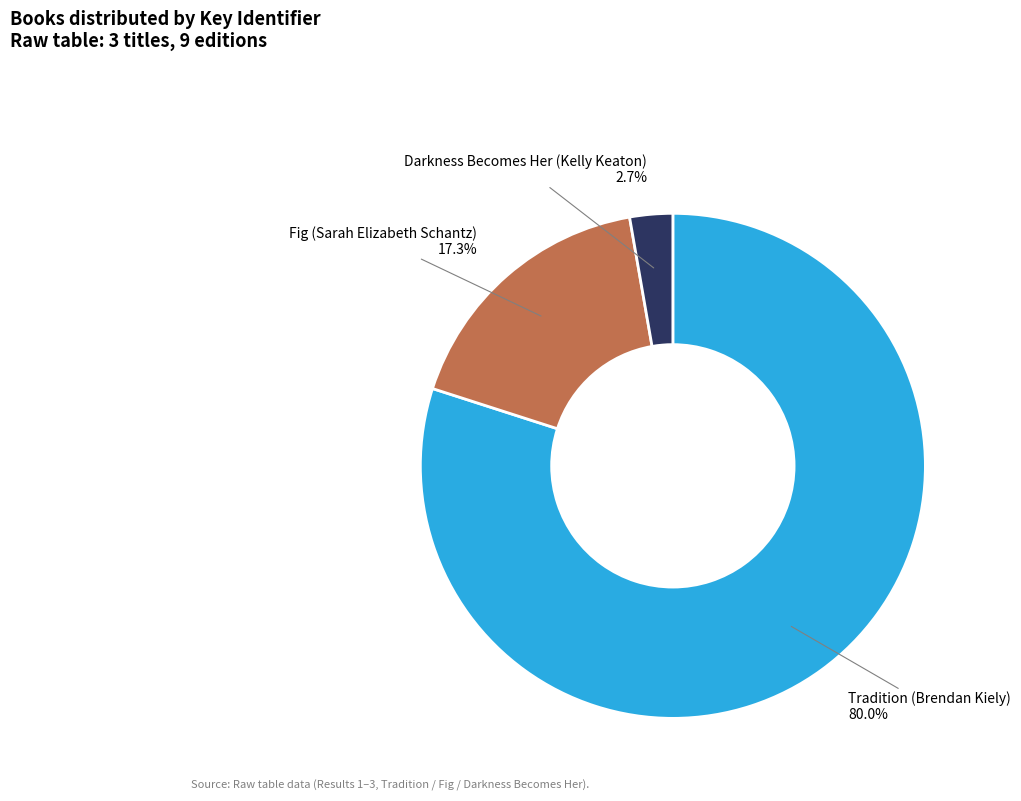

To the nearest percent, what is the difference between the largest and smallest slice percentages?

77%